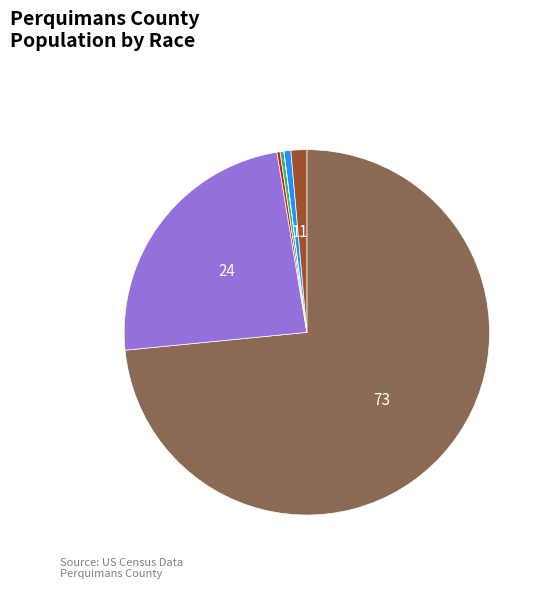

Is there a majority slice in this chart?

Yes